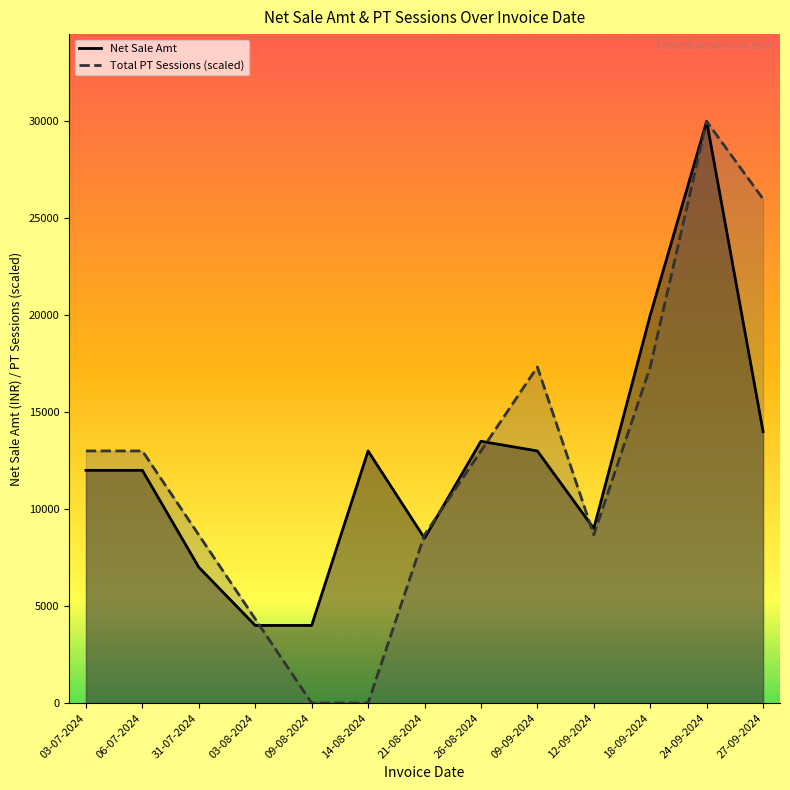

True or false: Net Sale Amt has more than 0 points higher than both neighbors.

True